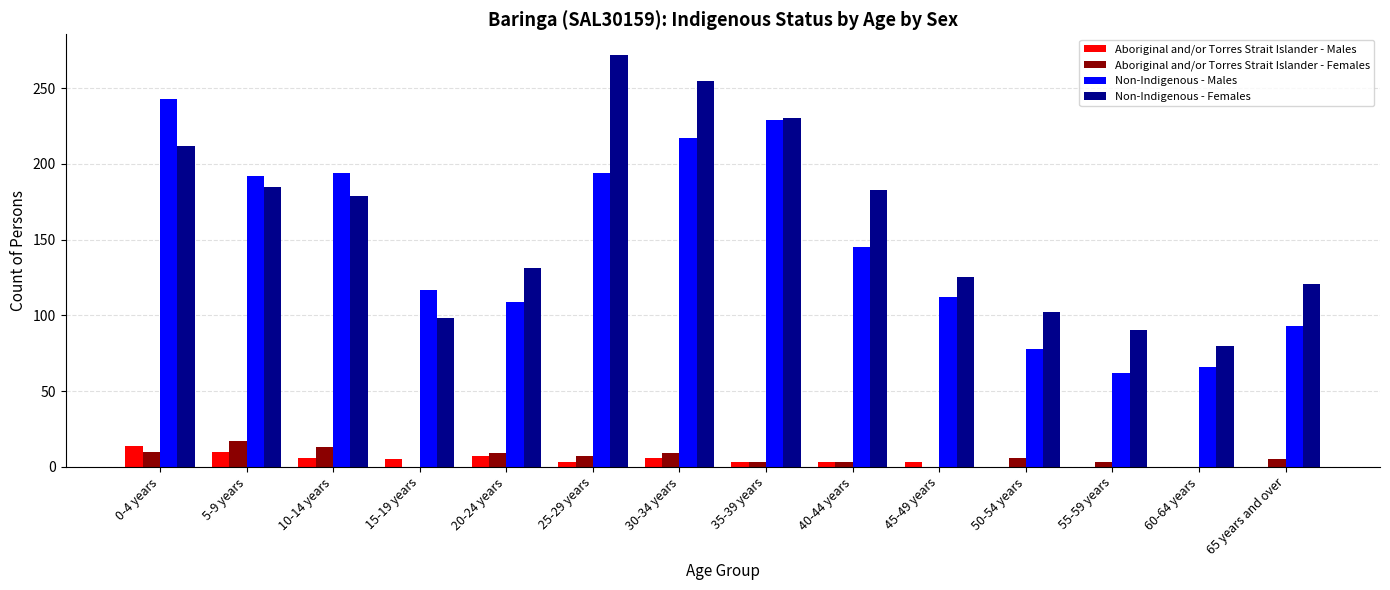

Which series changed the most between 10-14 years and 35-39 years?

Non-Indigenous - Females